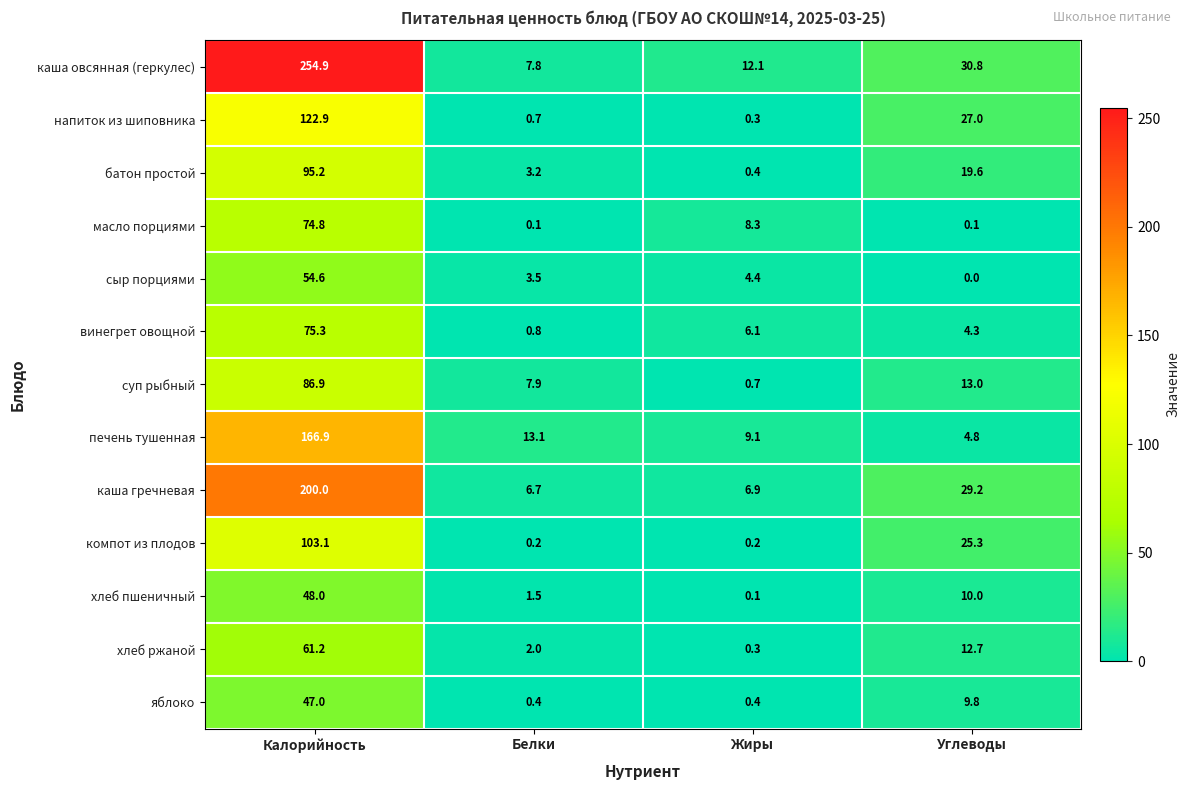

Which category has the lowest value in the печень тушенная series?

Углеводы